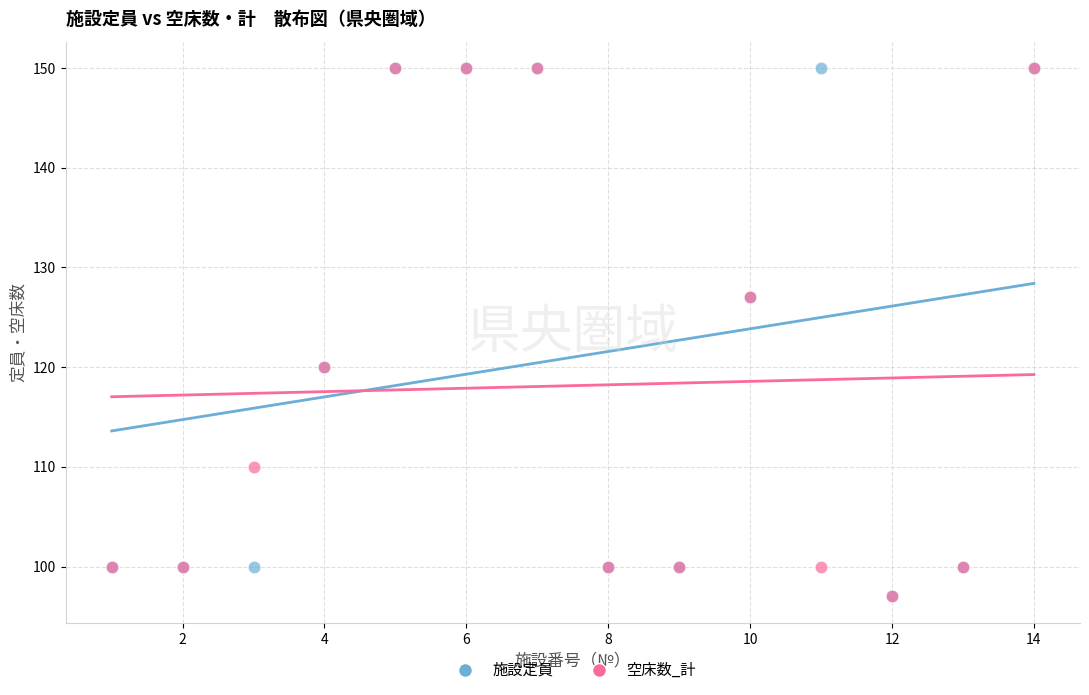

What are all the series names shown in the legend?

施設定員, 空床数_計